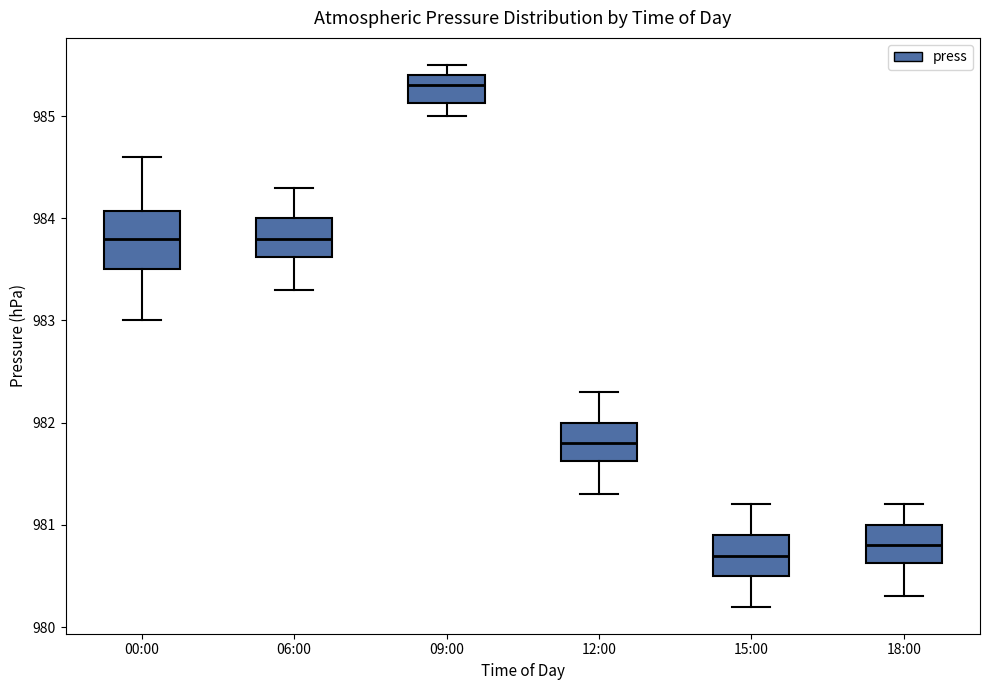

Reading left to right, read every box against the y-axis: the position of its median line, the range the box covers, and the ends of its whiskers. The values are not printed on the chart, so give them approximately, as read against the axis.

00:00: median 983.8, box 983.5 to 984.1, whiskers 983.0 to 984.6
06:00: median 983.8, box 983.6 to 984.0, whiskers 983.3 to 984.3
09:00: median 985.3, box 985.1 to 985.4, whiskers 985.0 to 985.5
12:00: median 981.8, box 981.6 to 982.0, whiskers 981.3 to 982.3
15:00: median 980.7, box 980.5 to 980.9, whiskers 980.2 to 981.2
18:00: median 980.8, box 980.6 to 981.0, whiskers 980.3 to 981.2